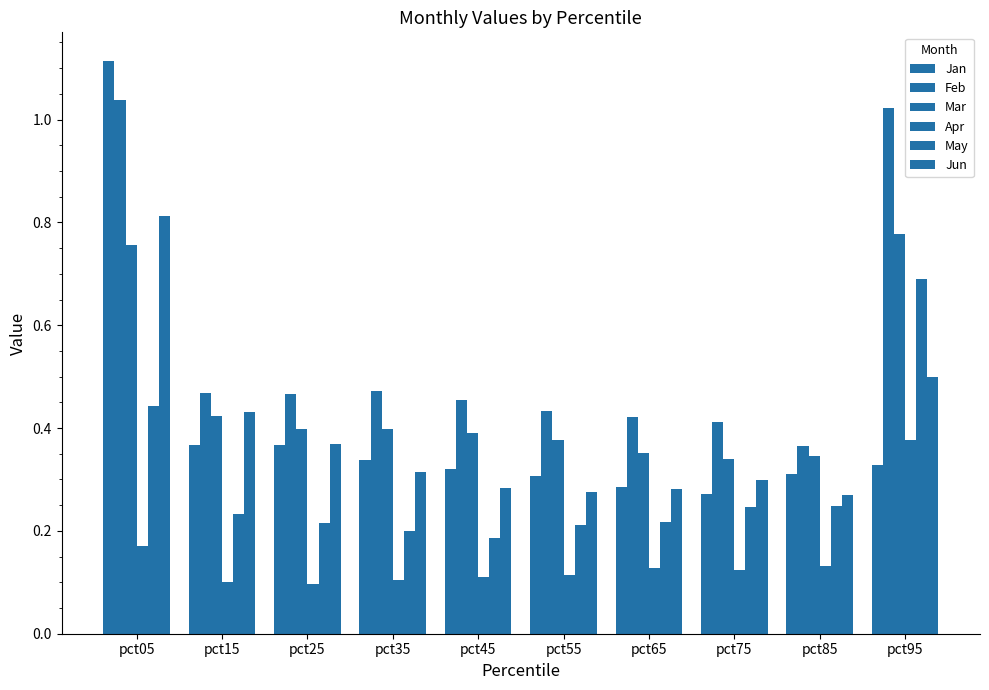

What is the sum of all Jun values?

3.8